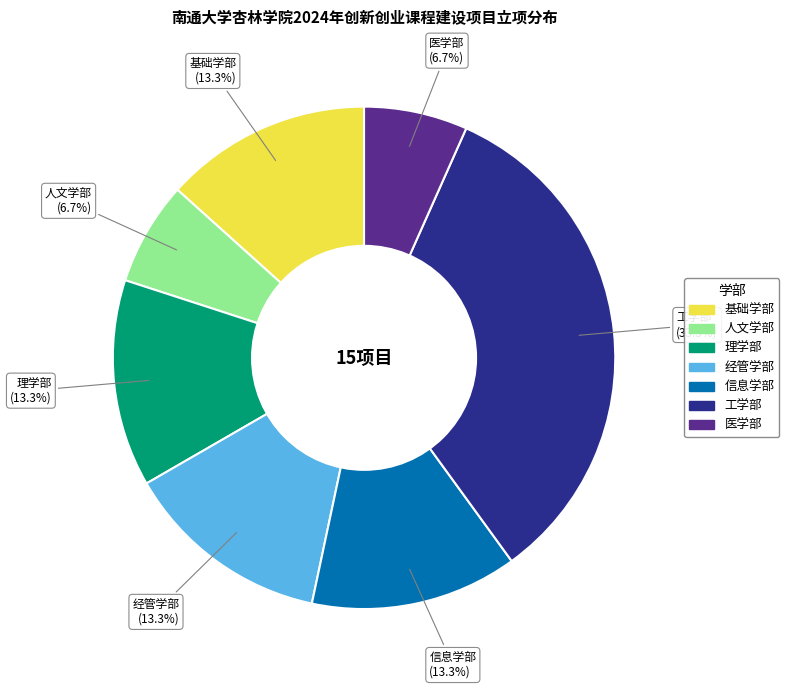

How much of the chart is everything except 医学部?

93.3%